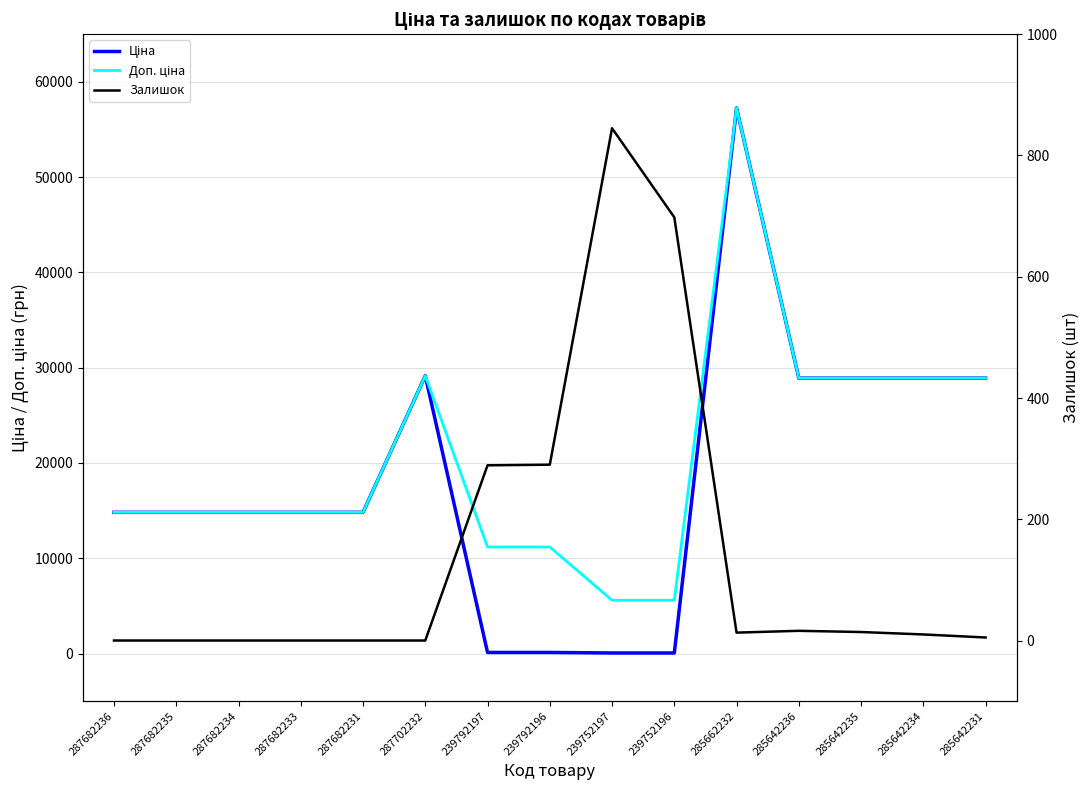

The value of Залишок at 285642234 is 15.2. True or false?

False